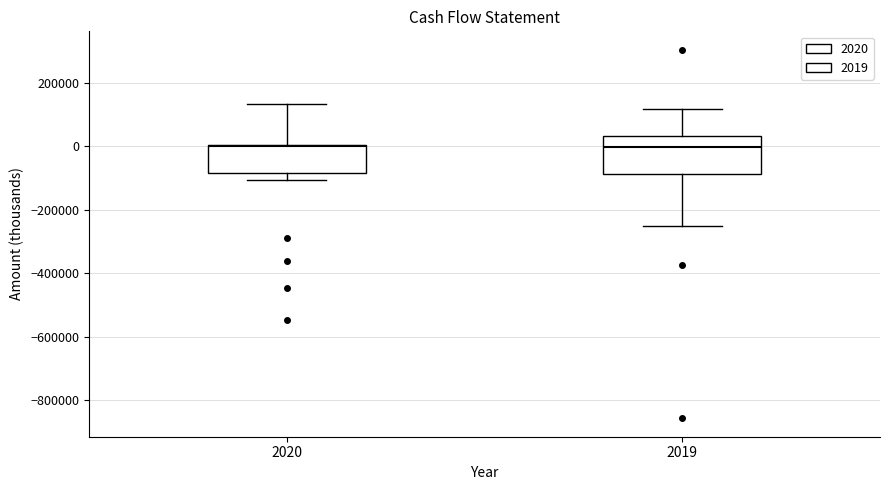

Where is the upper edge of the box at x = 2020 on the y-axis? The values are not printed on the chart, so give them approximately, as read against the axis.

0